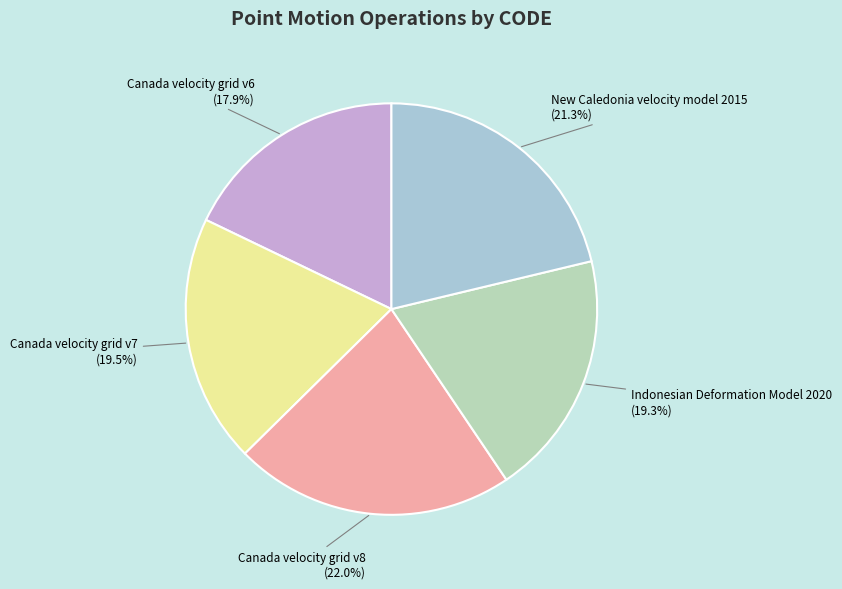

Approximately how many times larger is the value at New Caledonia velocity model 2015 compared to Canada velocity grid v6?

1.2